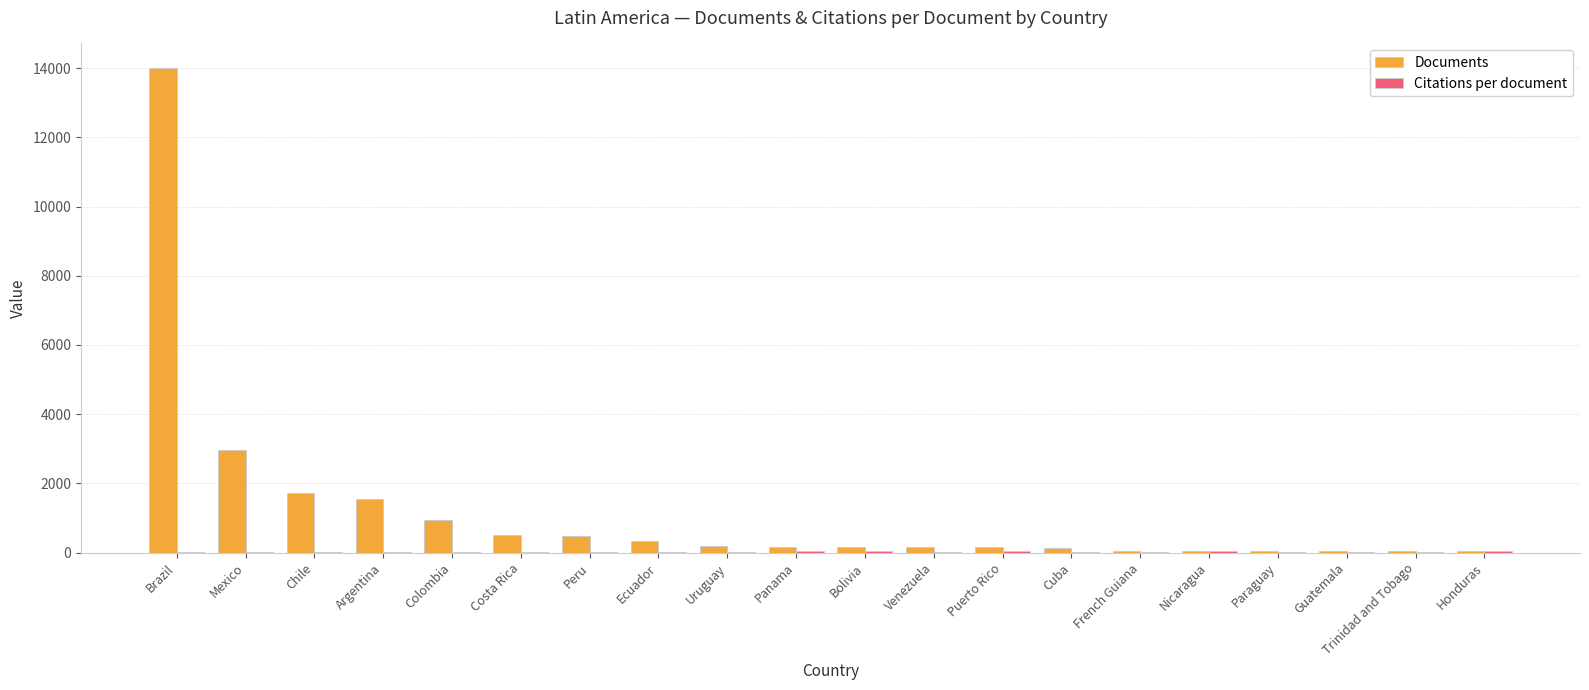

Between Mexico and Argentina, which series saw the biggest shift?

Documents